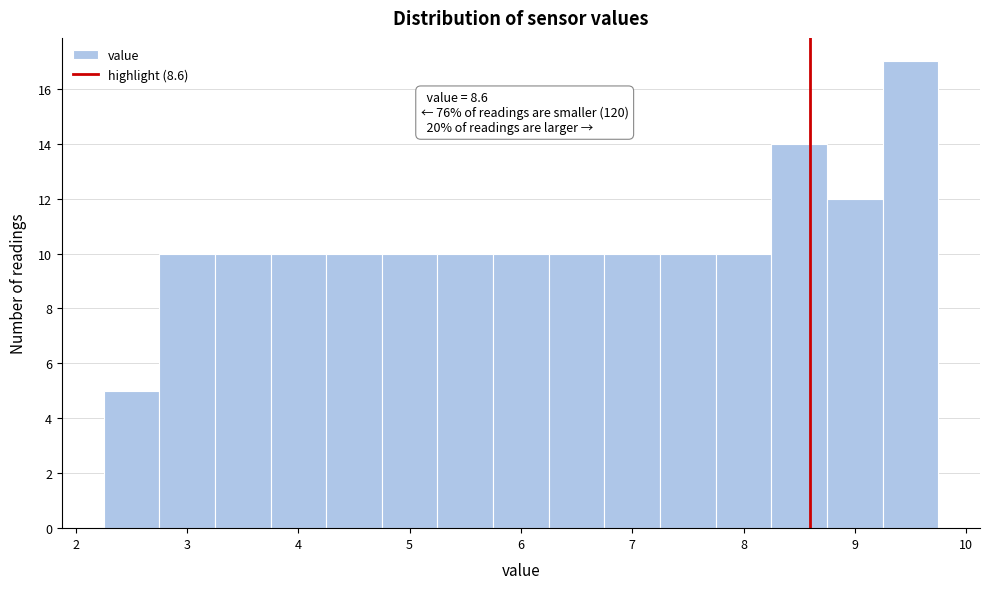

Which range on the x-axis has the tallest bar?

9.25 to 9.75